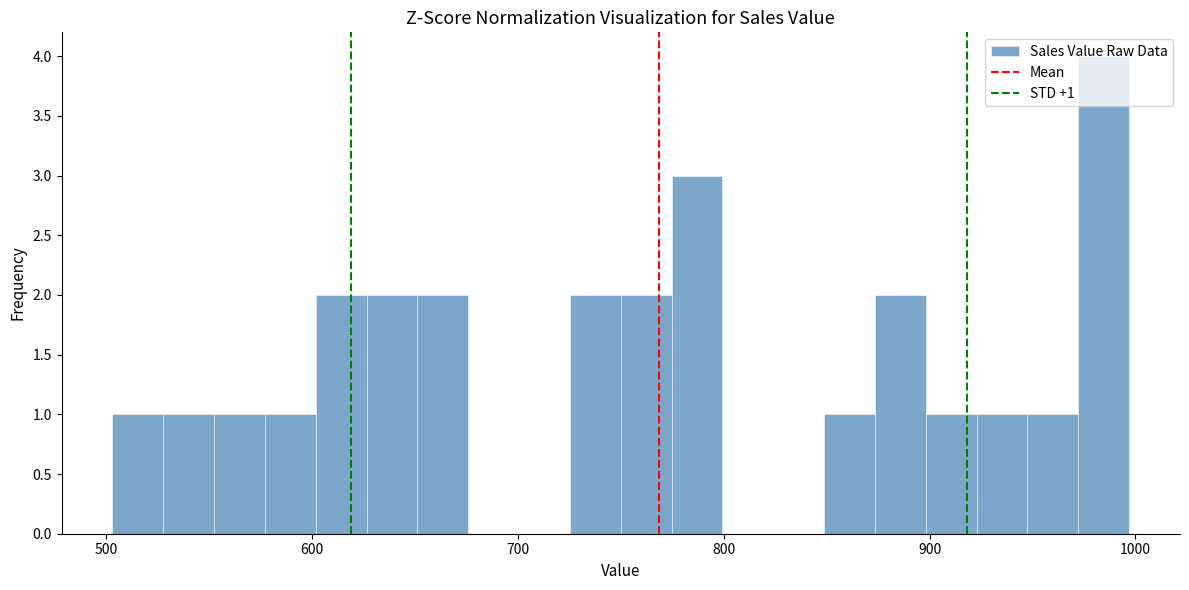

Read against the x-axis, roughly where is the centre of the tallest bar?

980